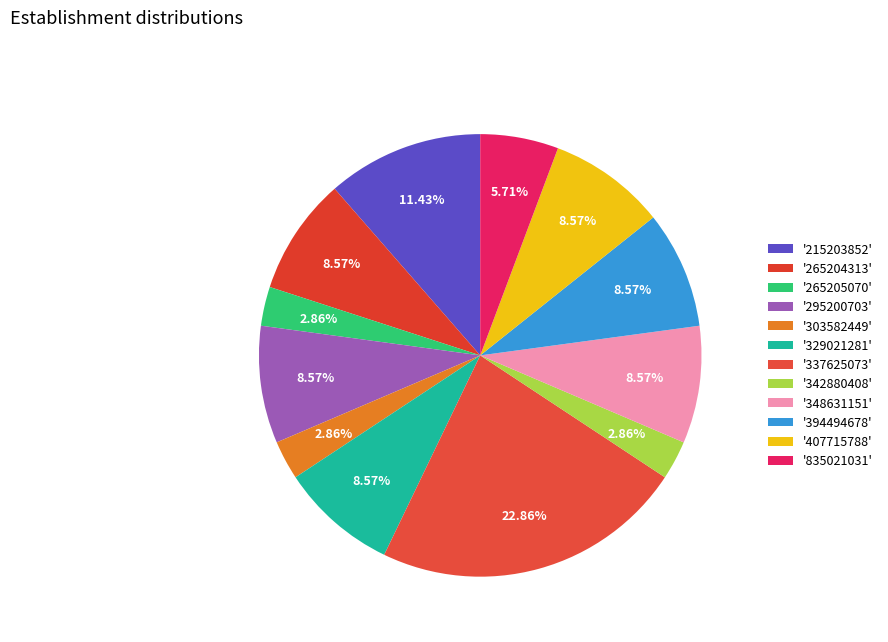

Count the number of slices in the pie.

12